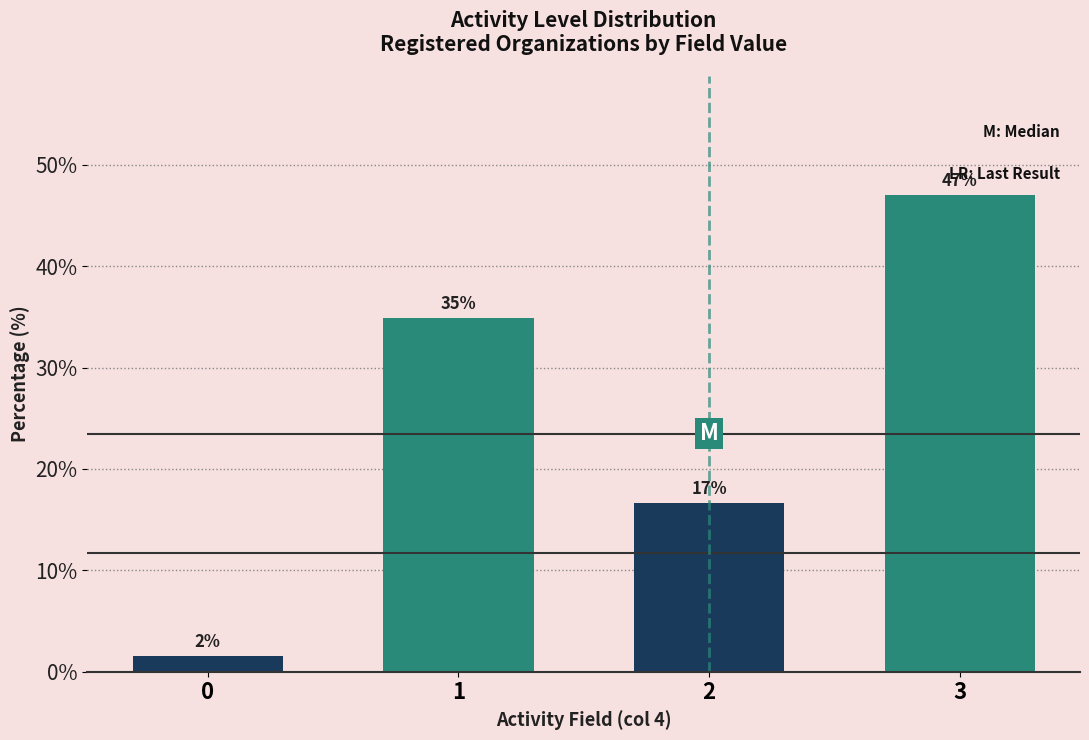

The chart shows a value of 50.7 at 1. True or false?

False